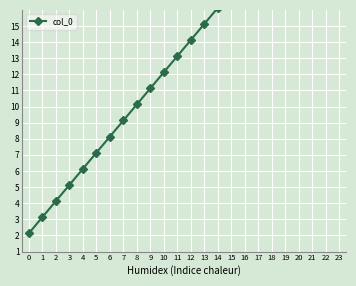

What is the change in value from 13 to 21?

+8.0